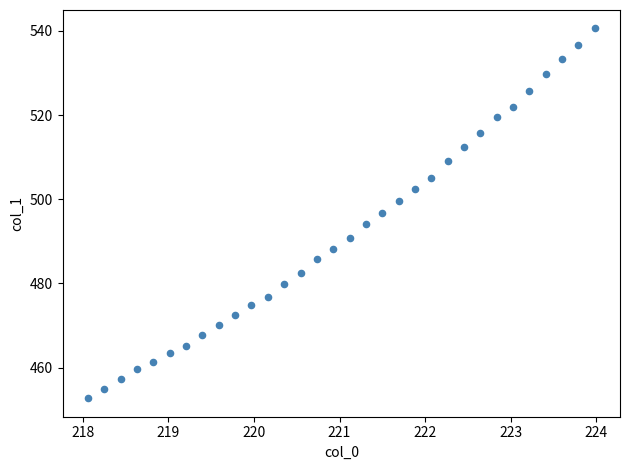

What is the range of X values (max minus min)?

5.9